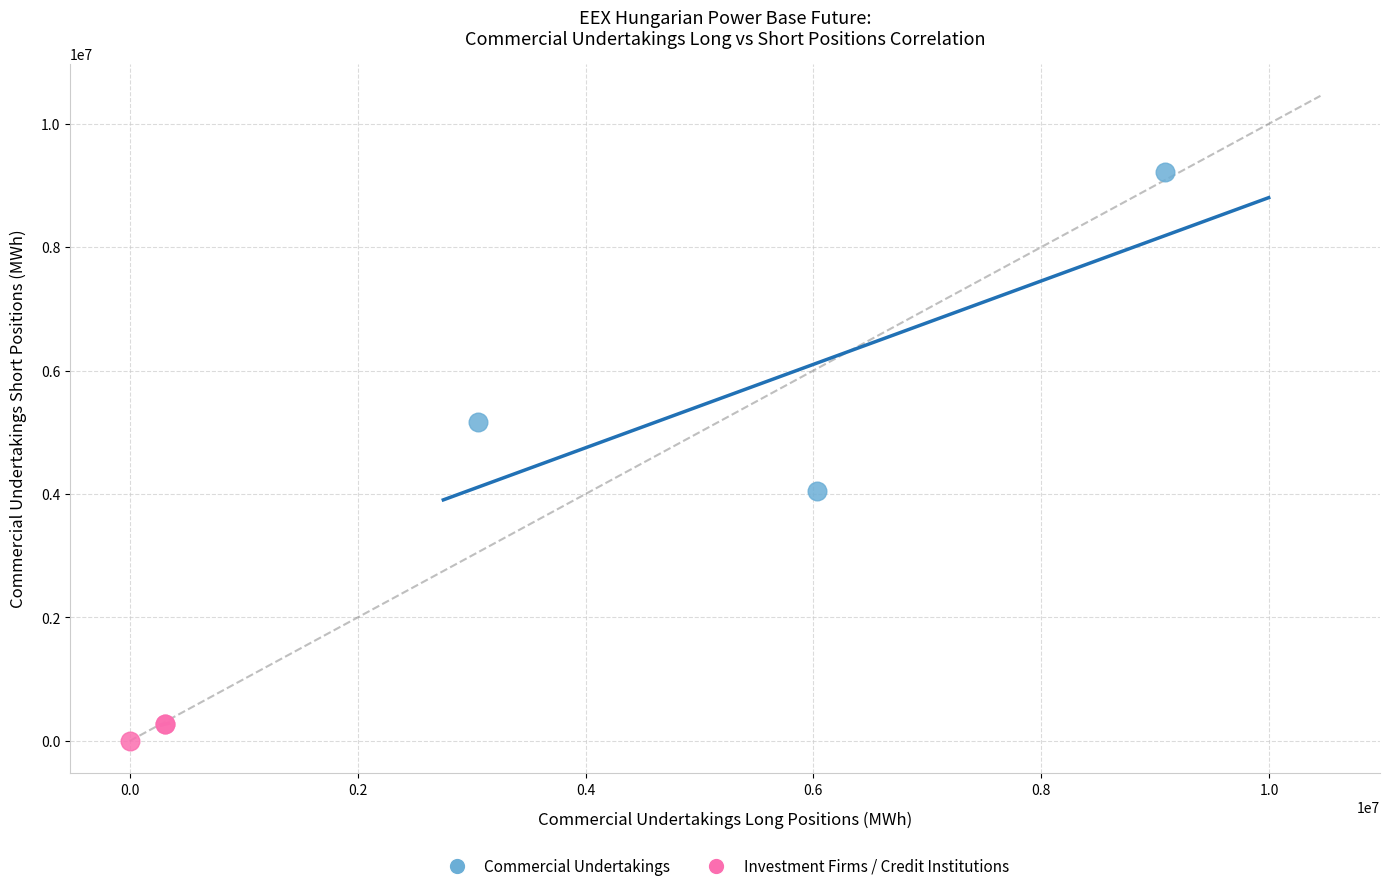

Which series contains the lowest Y value?

Investment Firms / Credit Institutions